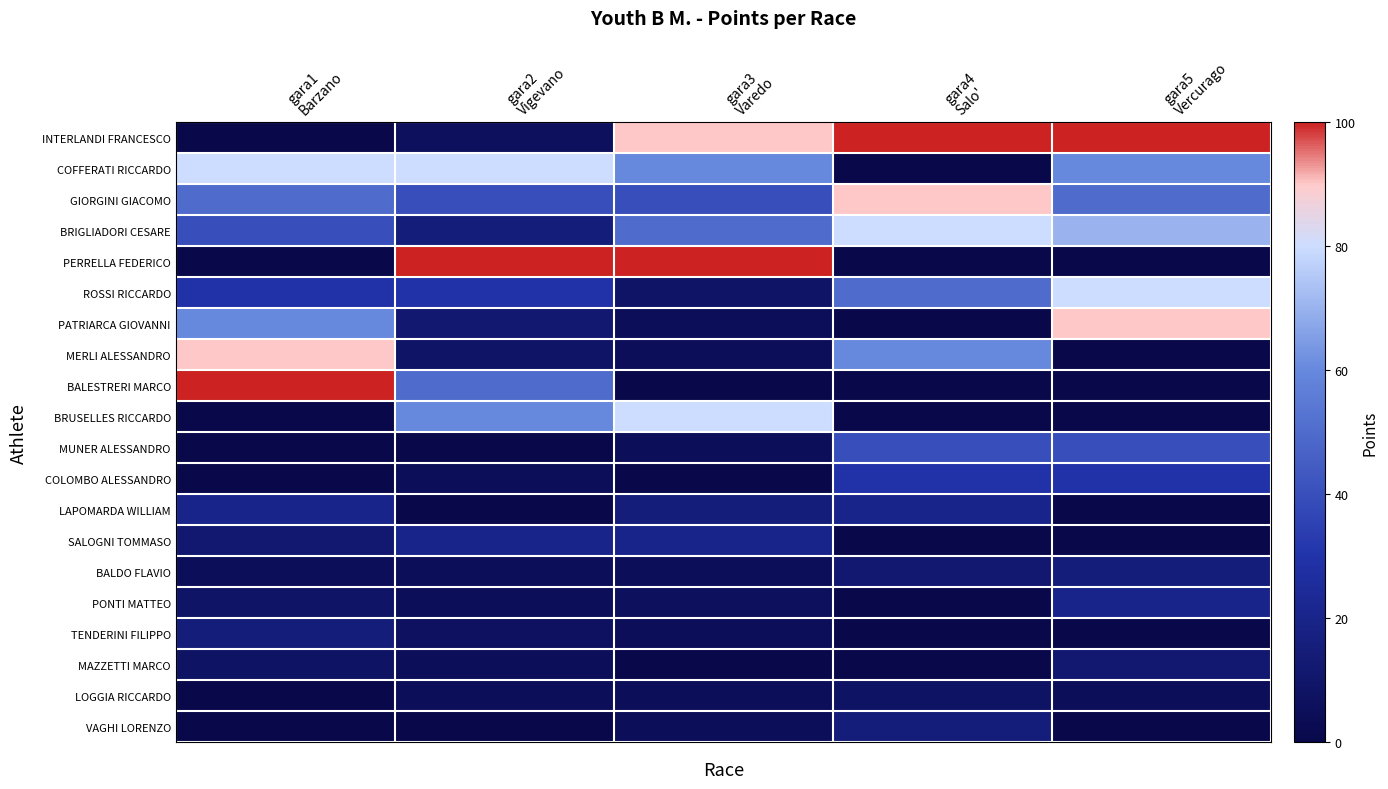

What is the spread (max minus min) of values at gara4
Salo'?

100